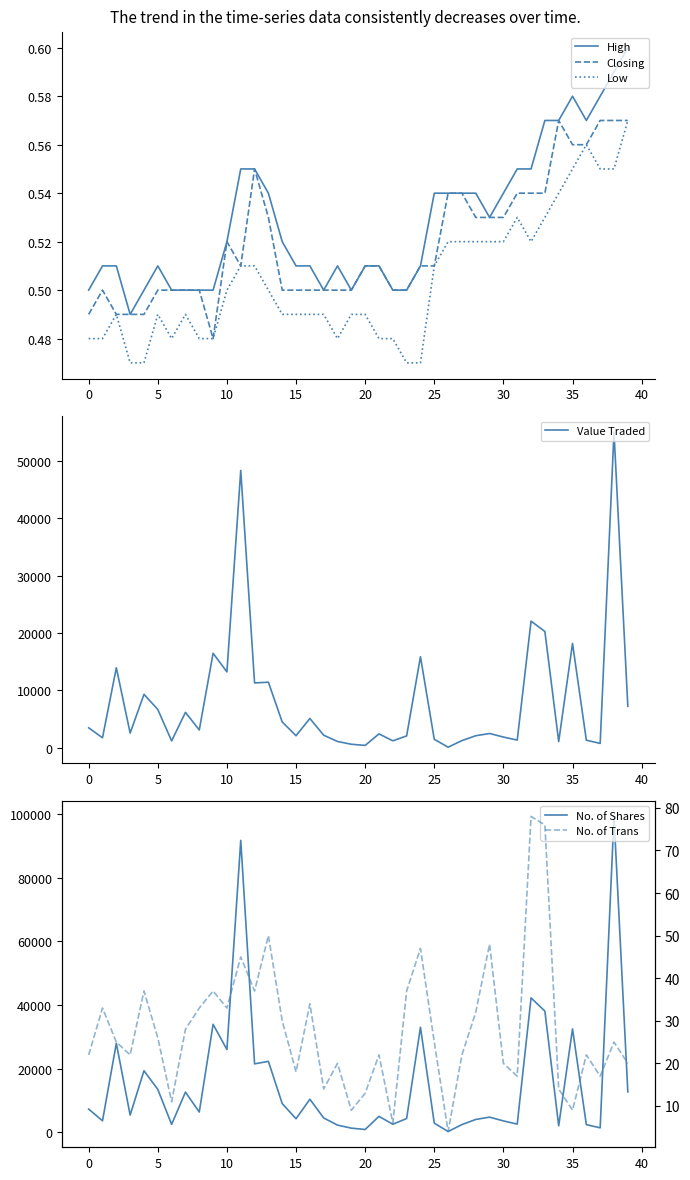

What is the maximum value for Value Traded?

55005